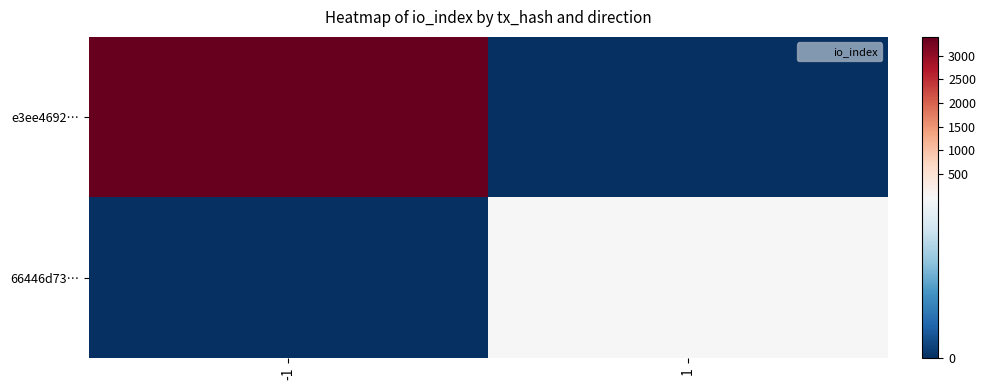

At which category is the sum across all series the highest?

-1